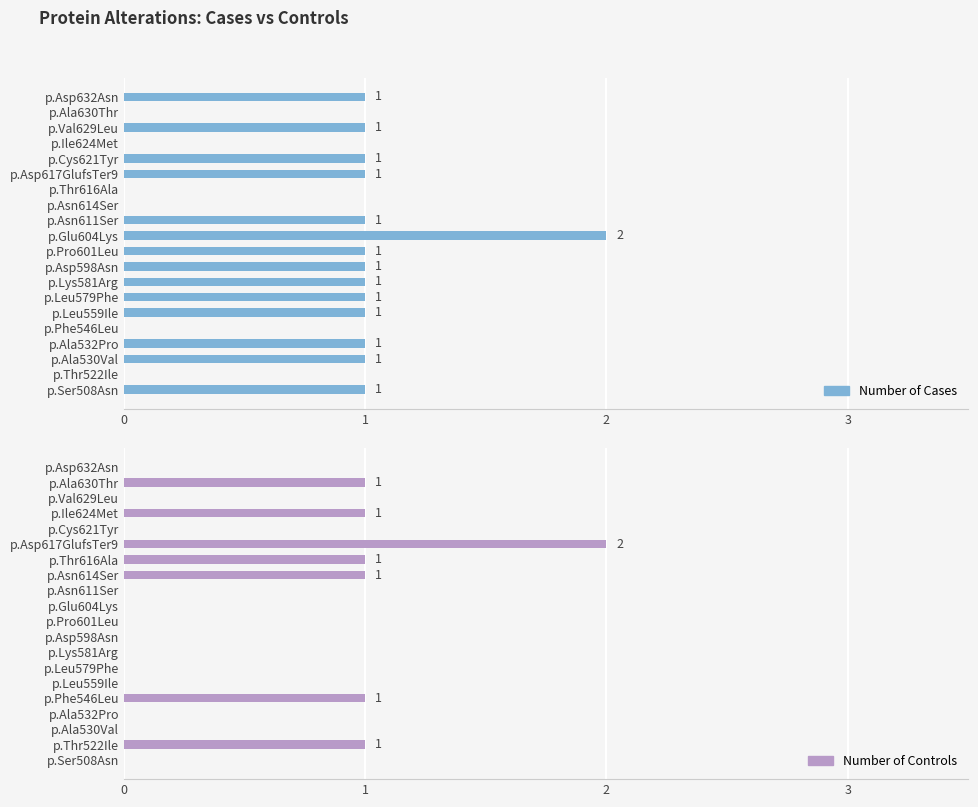

What is the sum of the Number of Cases values at p.Thr616Ala and p.Leu579Phe?

1